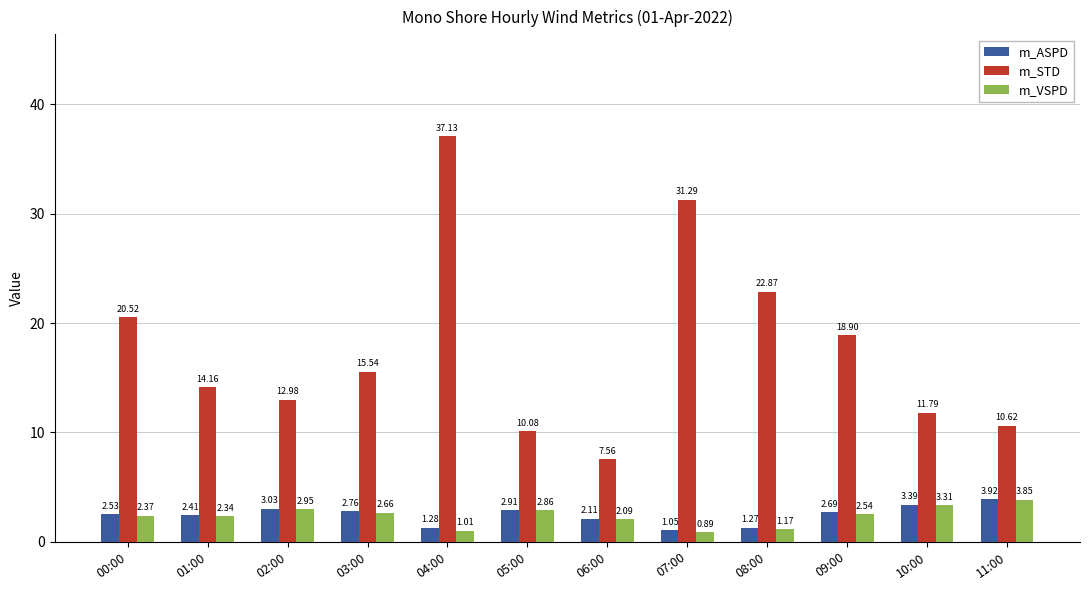

What is the sum of all m_VSPD values?

28.0